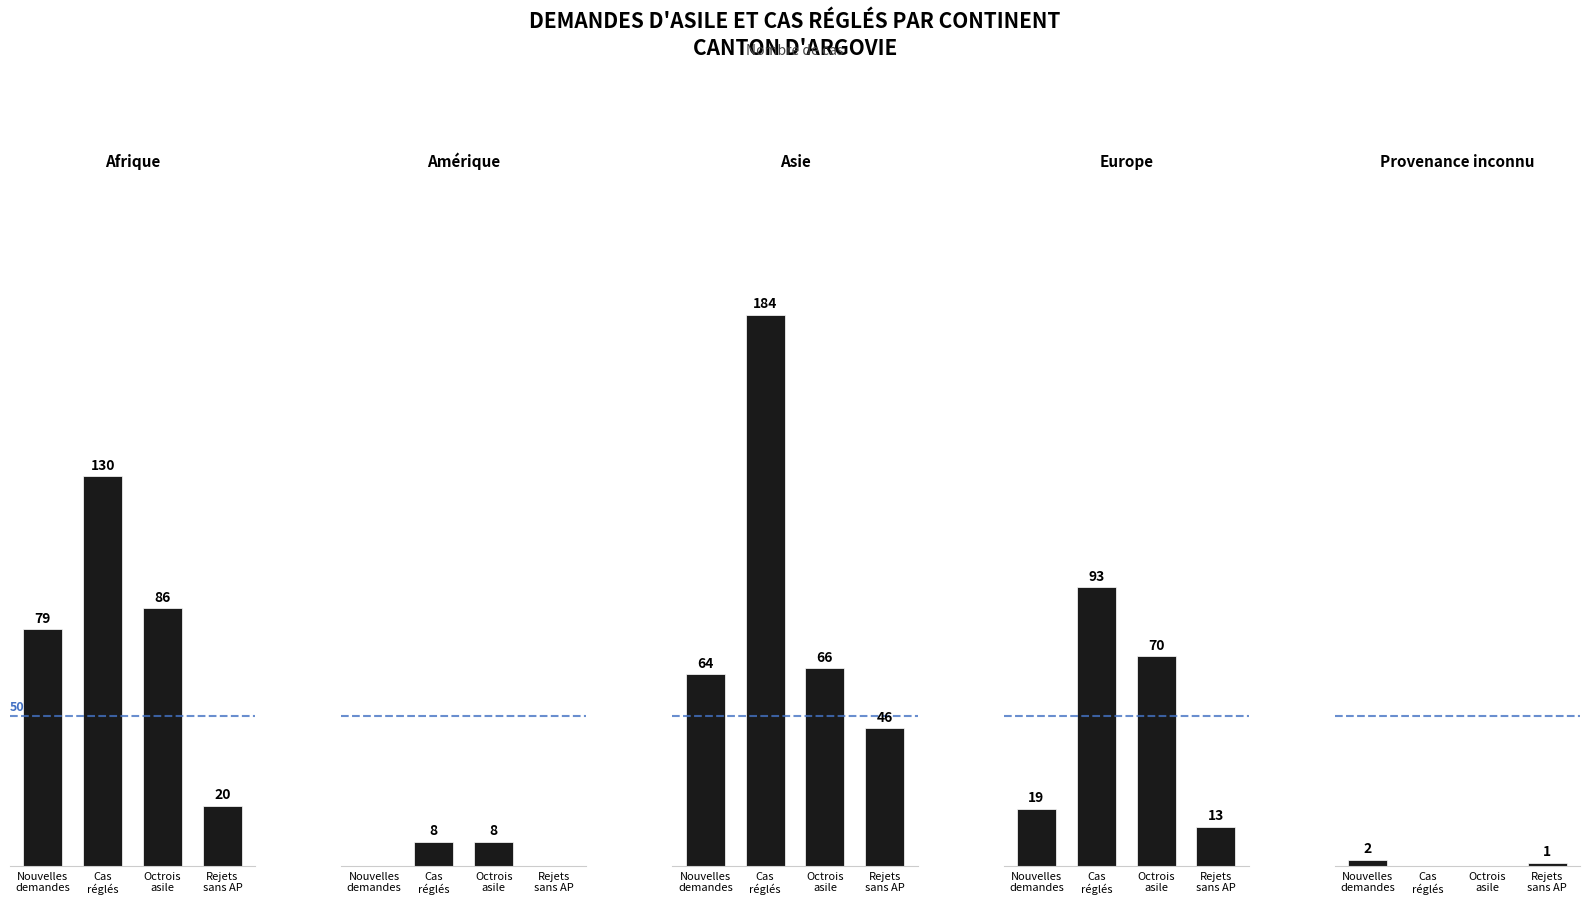

True or false: Total cas réglés has a value of -86 at Provenance inconnu.

False